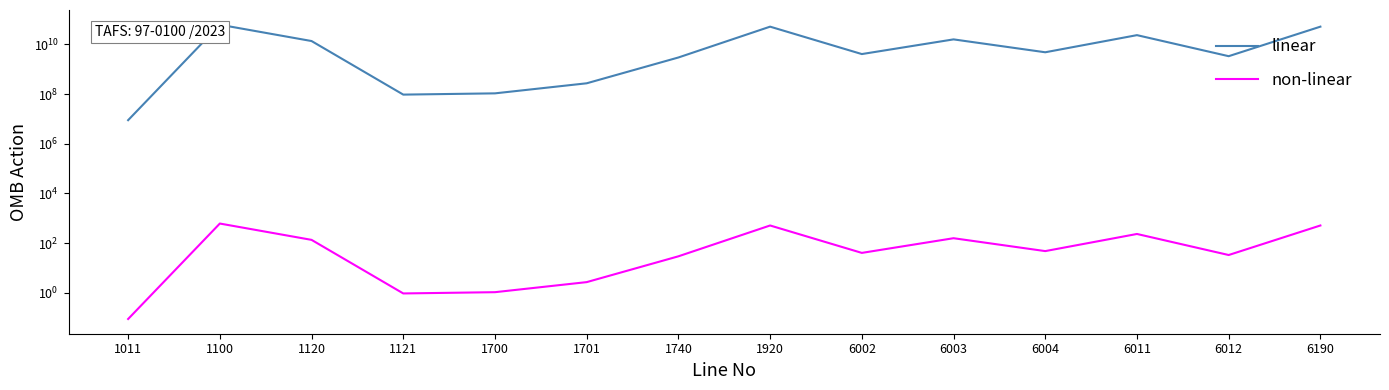

Between 1100 and 6011, which is larger?

1100